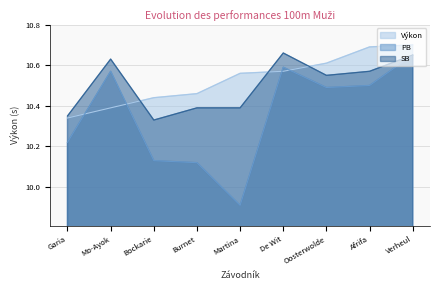

What is the difference between the maximum and minimum values in the Výkon series?

0.4